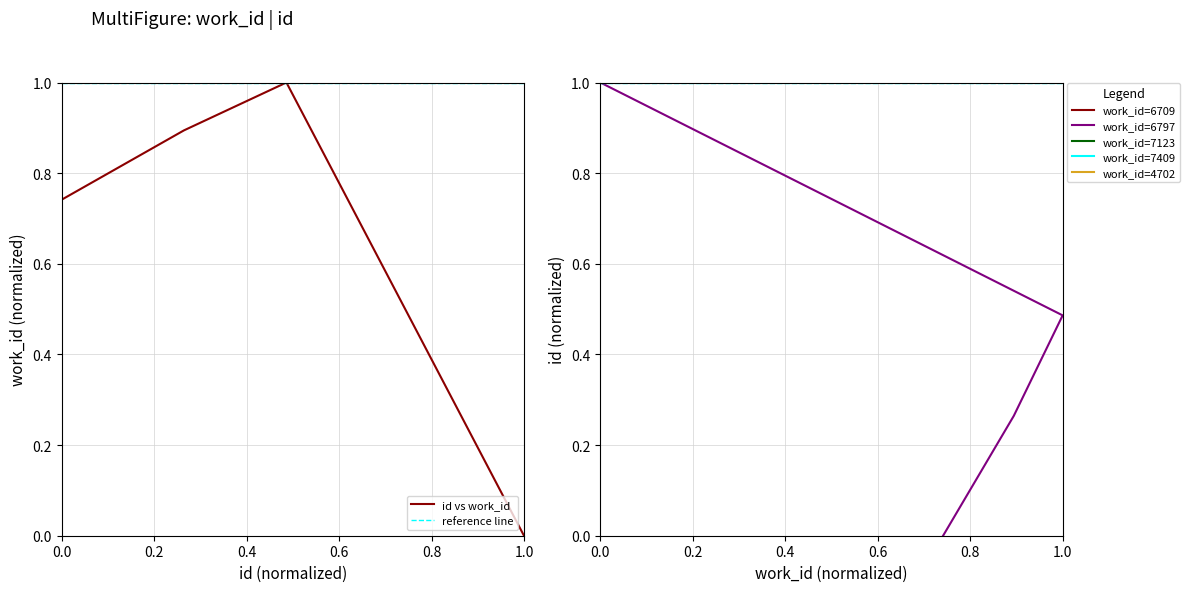

True or false: id has more than 1 interior local peaks.

False